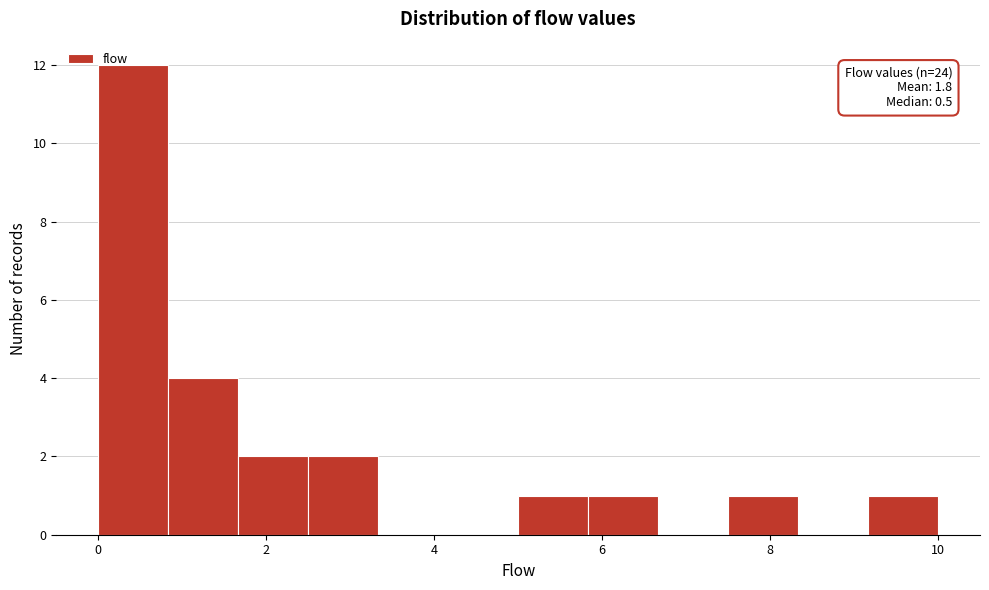

Over which range of the x-axis is the bar tallest?

0.0 to 0.8